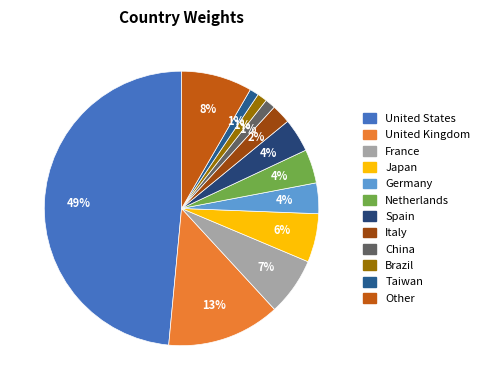

What percentage is NOT represented by Netherlands?

96.0%